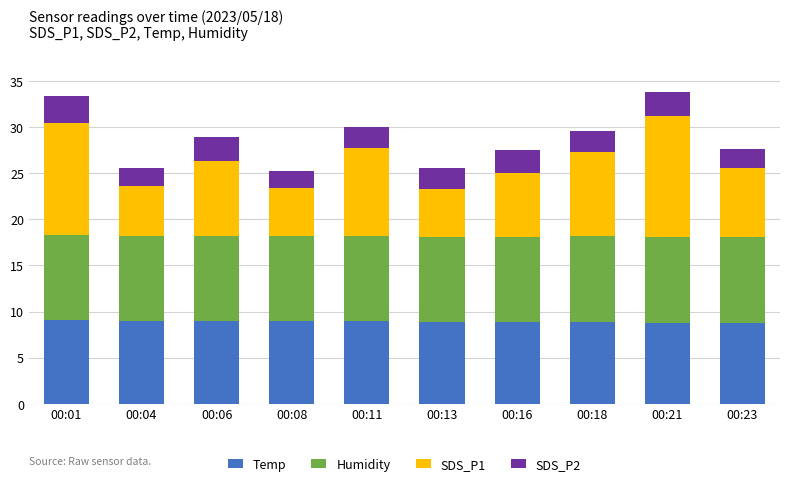

What is the highest value of the Temp series?

9.1